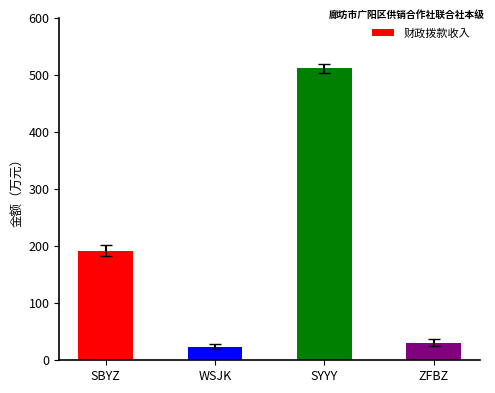

At which category does the chart reach its peak across all series?

SYYY